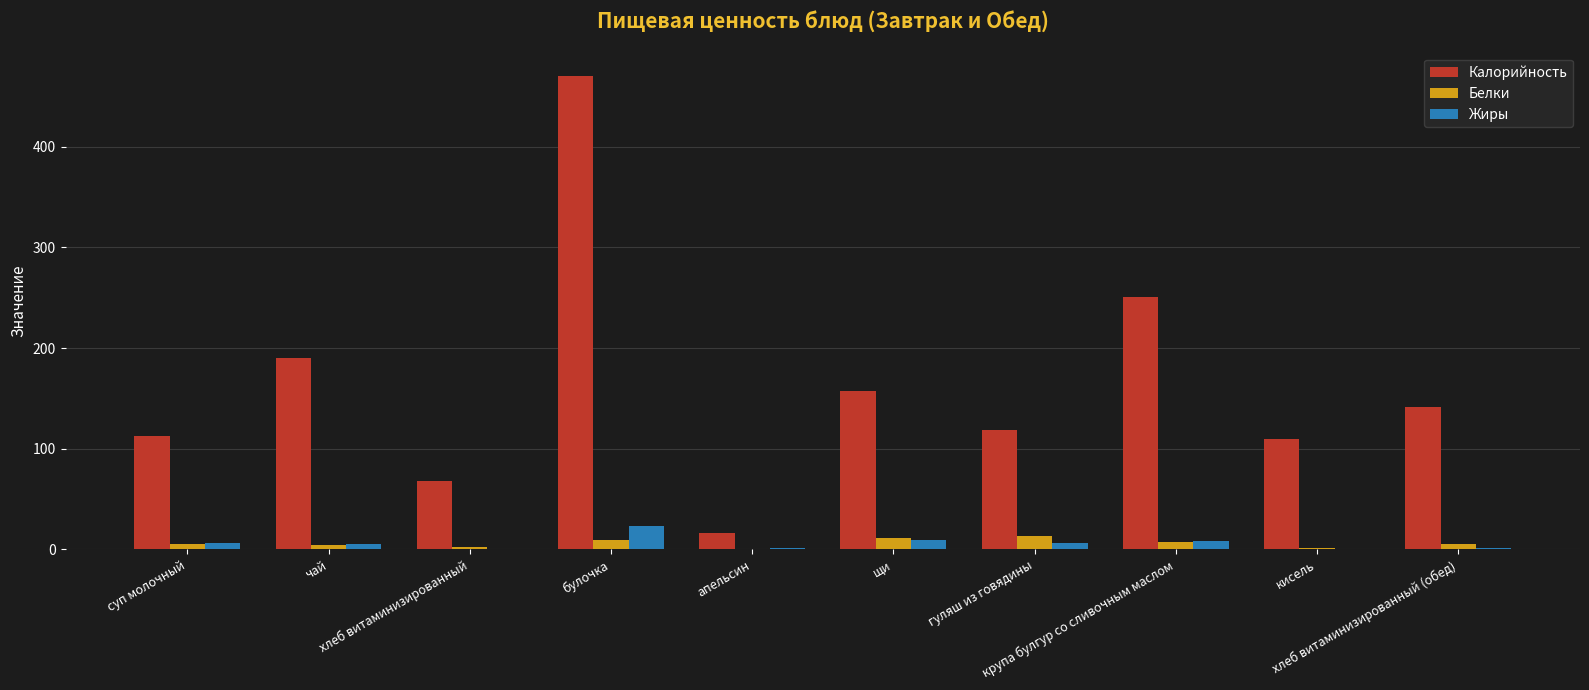

What is the maximum value shown in the chart?

470.0